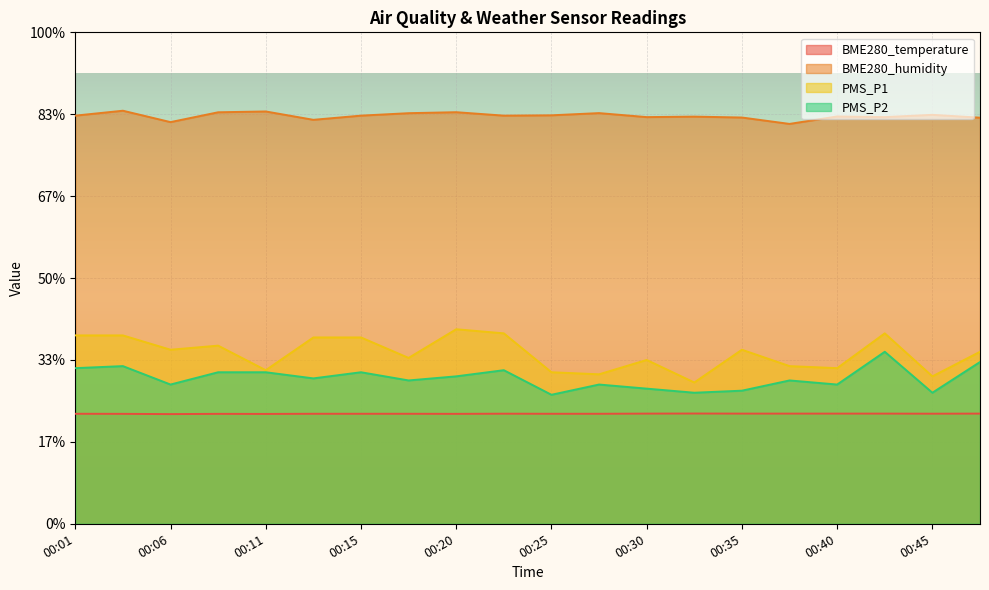

Between 00:45 and 00:20, which is larger?

00:45